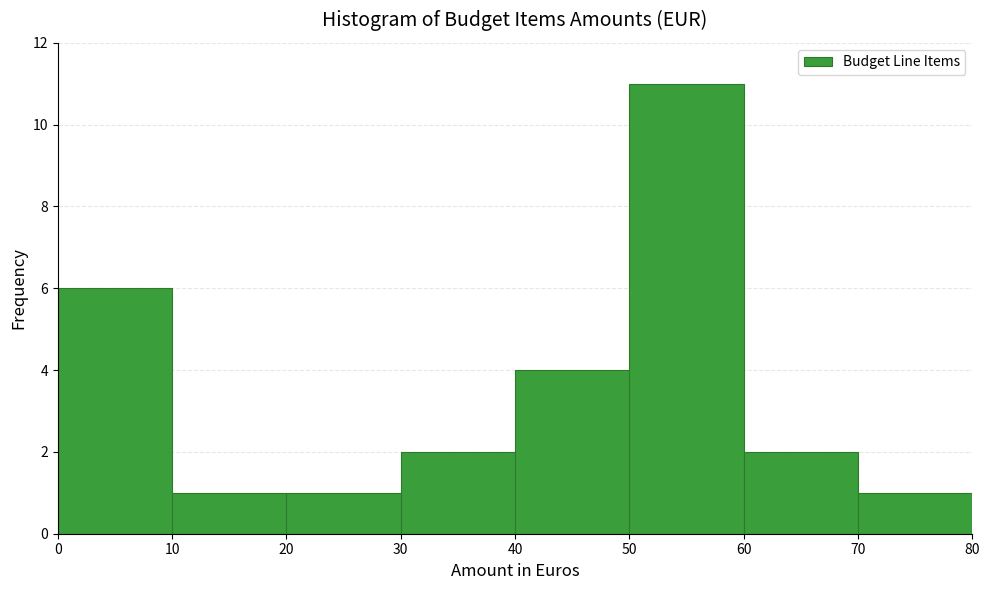

Reading left to right, transcribe this chart: for each bar, give the range it covers on the x-axis and its height. The values are not printed on the chart, so give them approximately, as read against the axis.

0 to 10: 6
10 to 20: 1
20 to 30: 1
30 to 40: 2
40 to 50: 4
50 to 60: 11
60 to 70: 2
70 to 80: 1